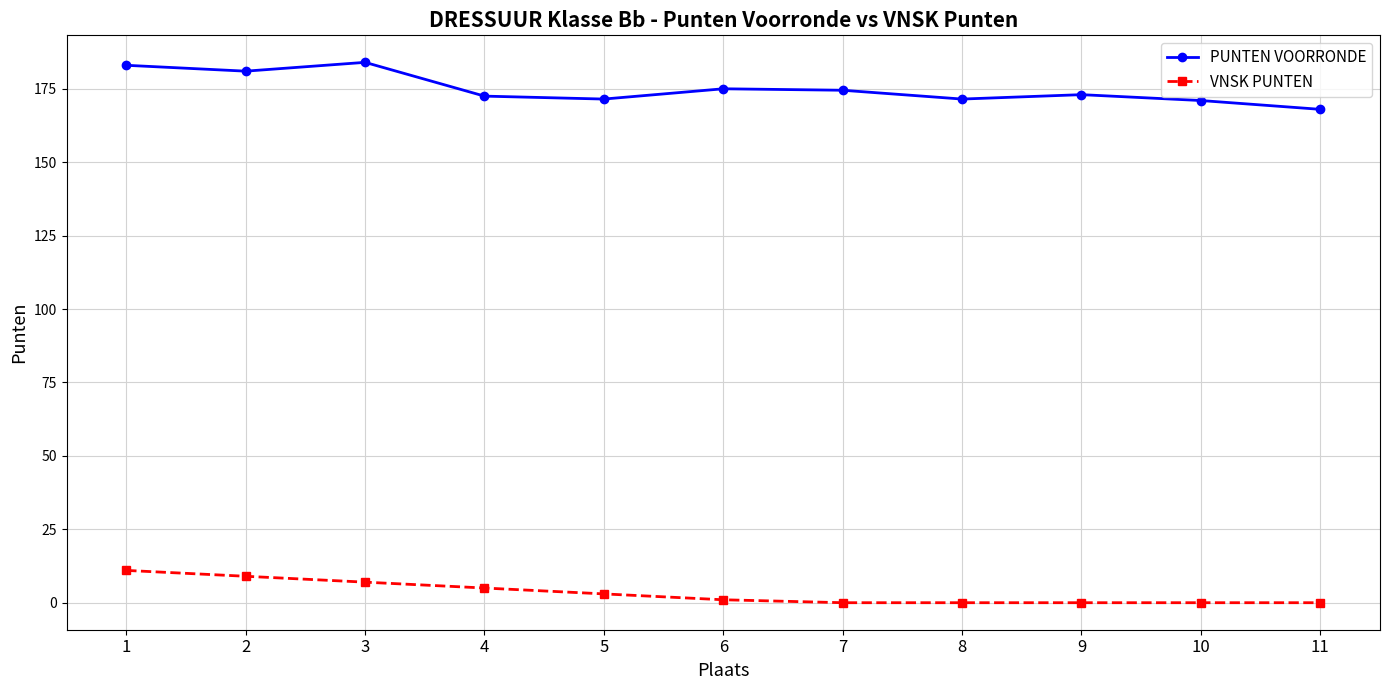

Count the number of data series in this chart.

2